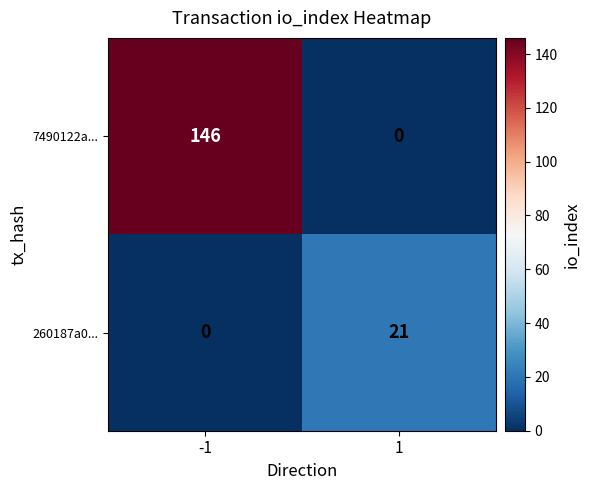

Rank the series by their average value, from lowest to highest.

260187a0..., 7490122a...